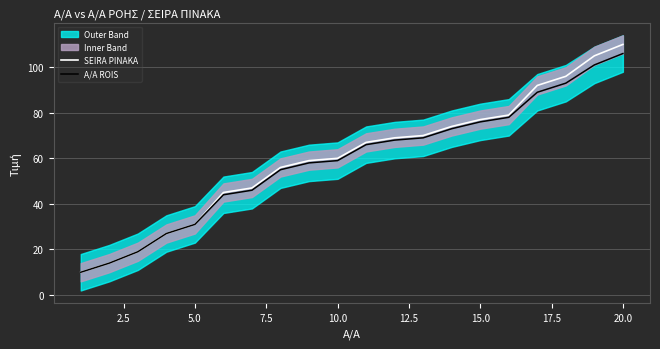

Read the SEIRA PINAKA value at 20.0, to the nearest 10.

110